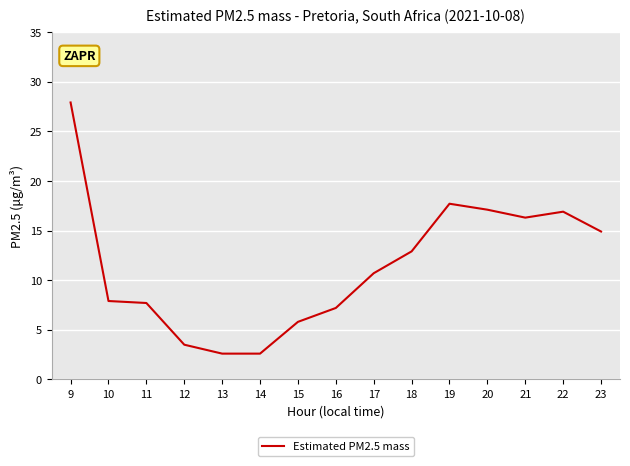

What is the ratio of the value at 16 to the value at 9?

0.3